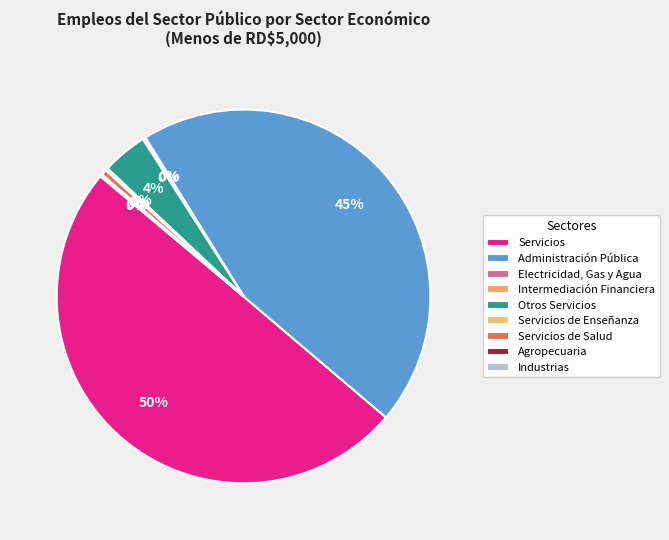

The Servicios de Salud slice represents 0% of the pie. True or false?

True